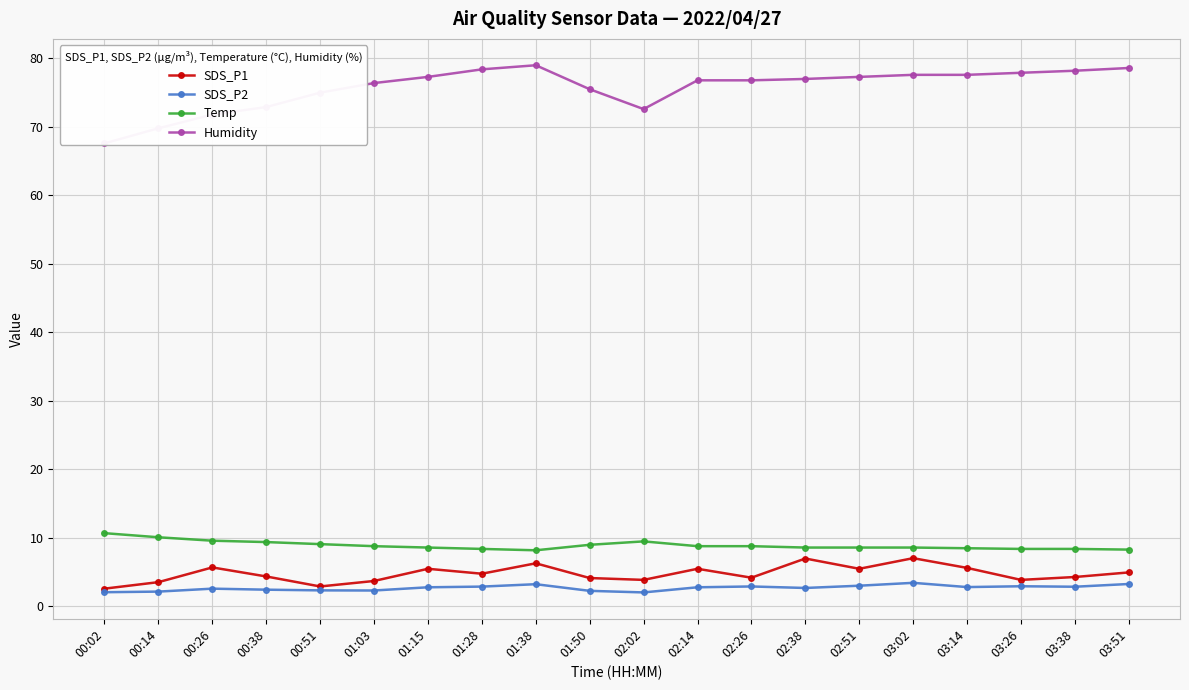

How many lines are shown in the chart?

4